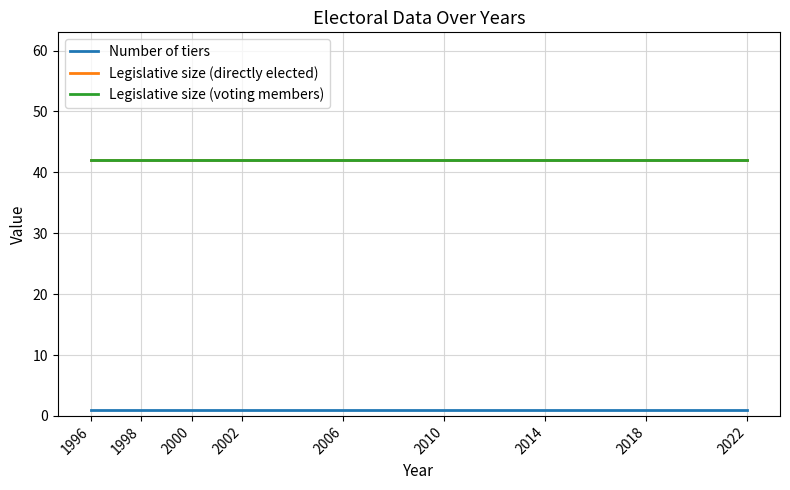

What is the maximum value shown in the chart?

42